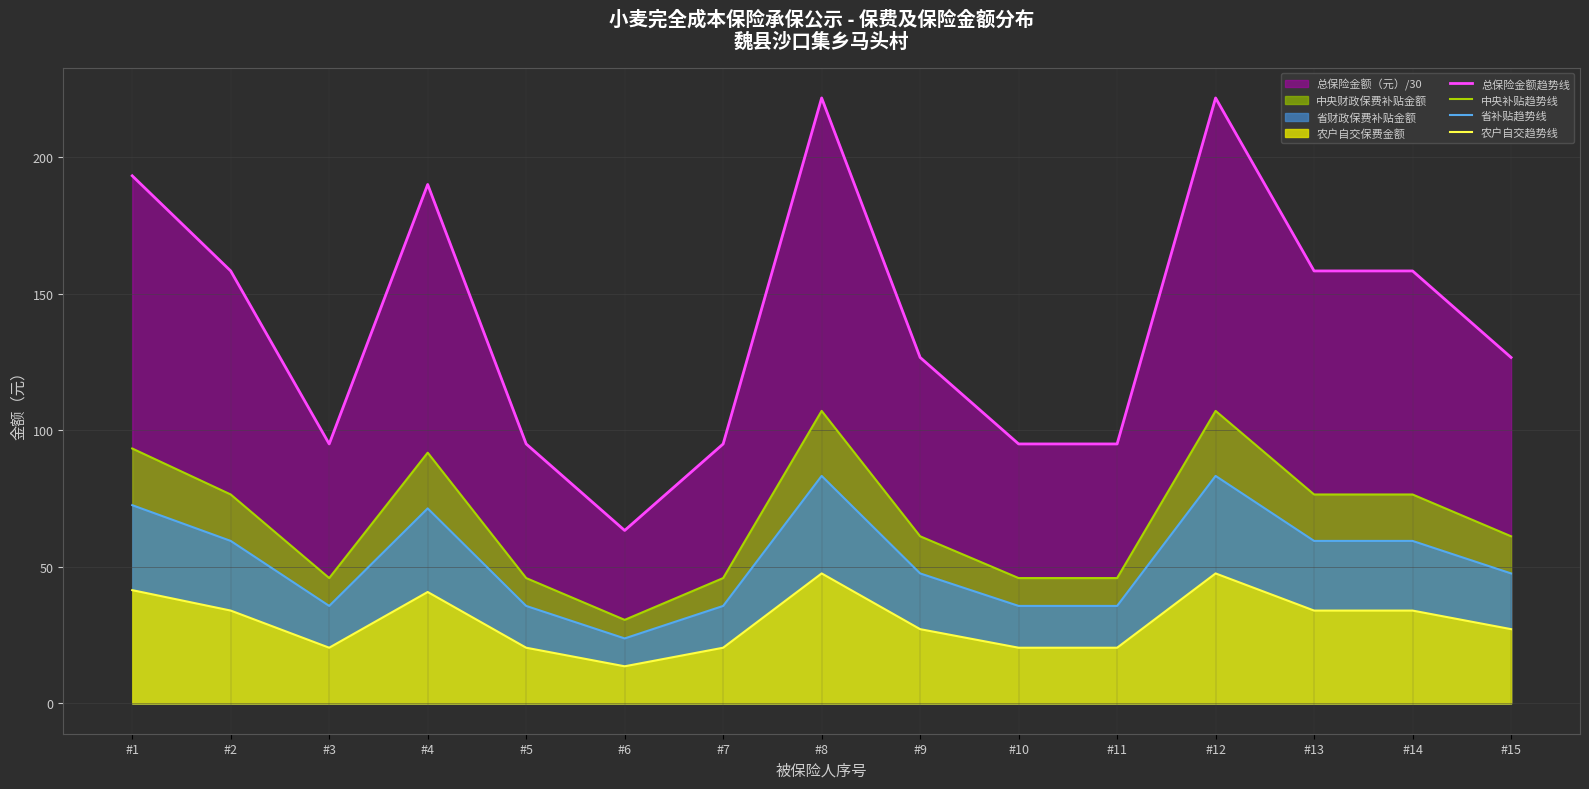

List the labels in order of 省补贴趋势线 value, smallest first.

#6, #3, #5, #7, #10, #11, #9, #15, #2, #13, #14, #4, #1, #8, #12